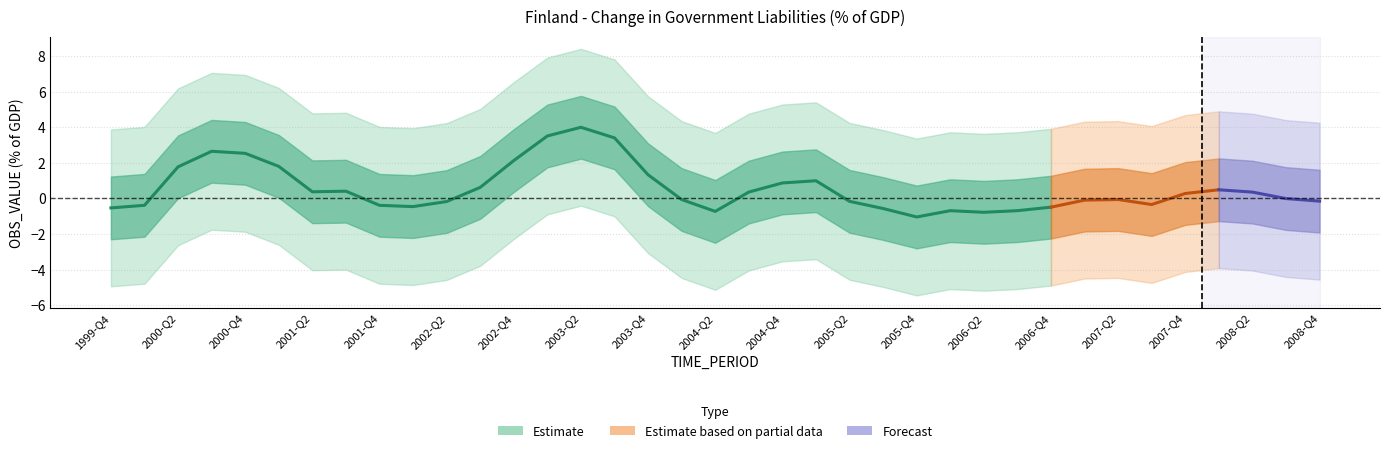

What is the label of the 17th point from the left?

2003-Q4